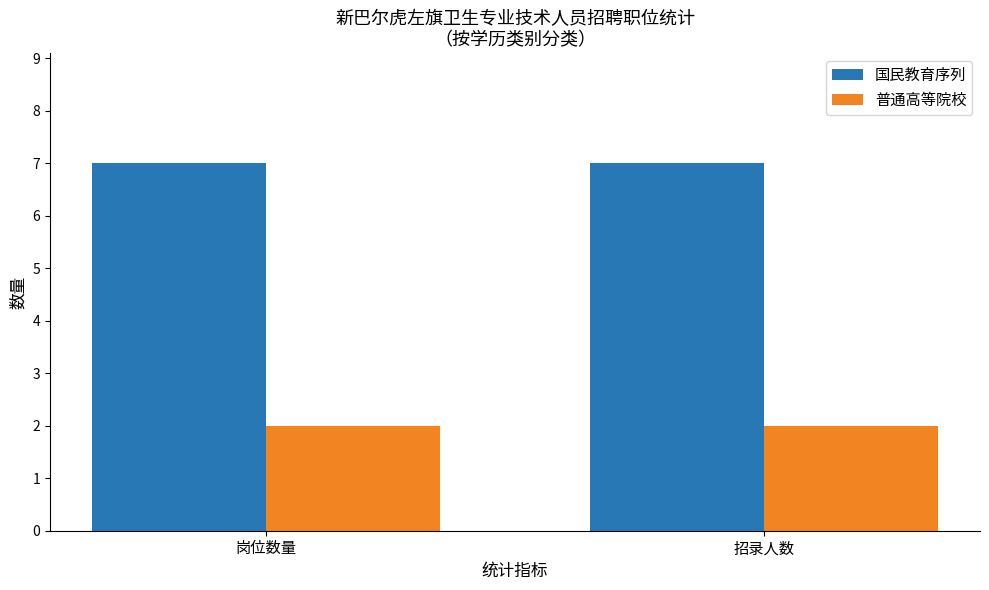

How many data points does each series have?

2